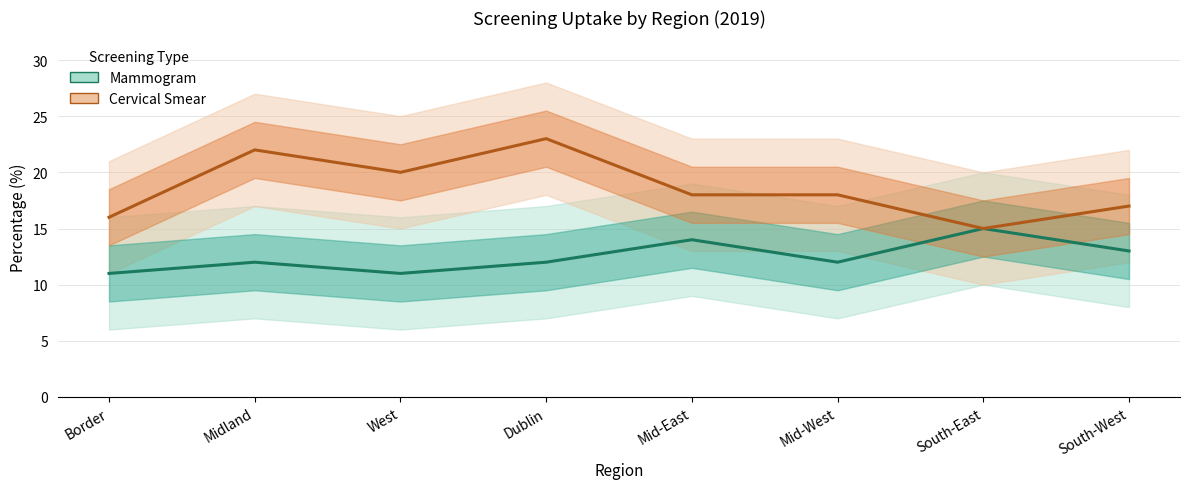

The Mammogram series shows 13 at South-West. True or false?

True